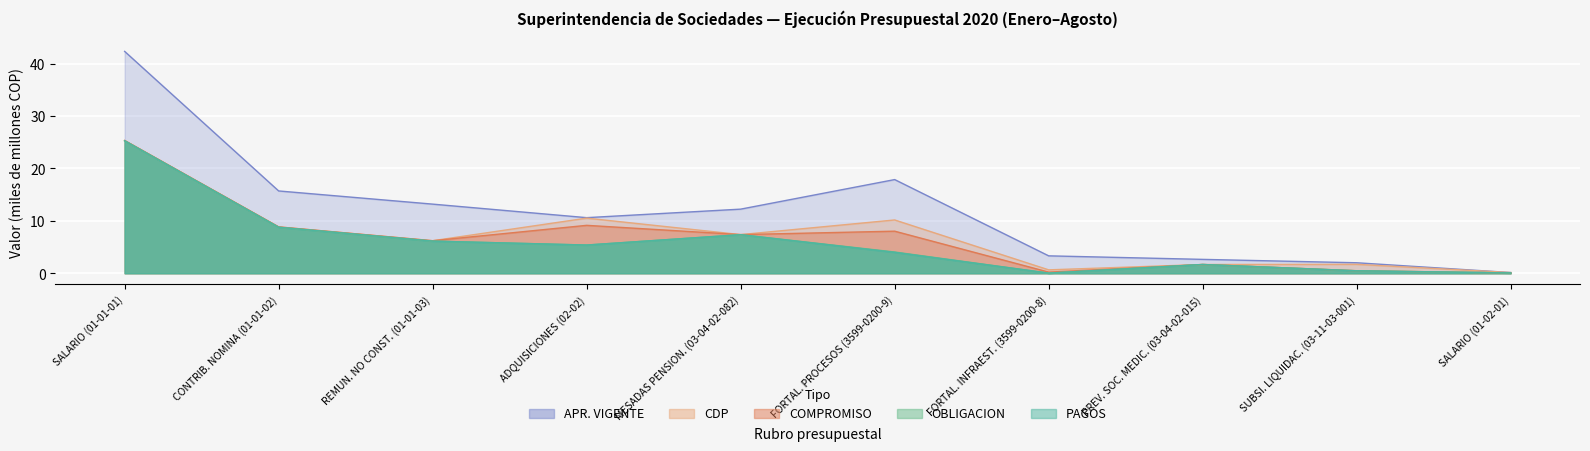

Between ADQUISICIONES (02-02) and SALARIO (01-02-01), which series saw the biggest shift?

APR_VIGENTE